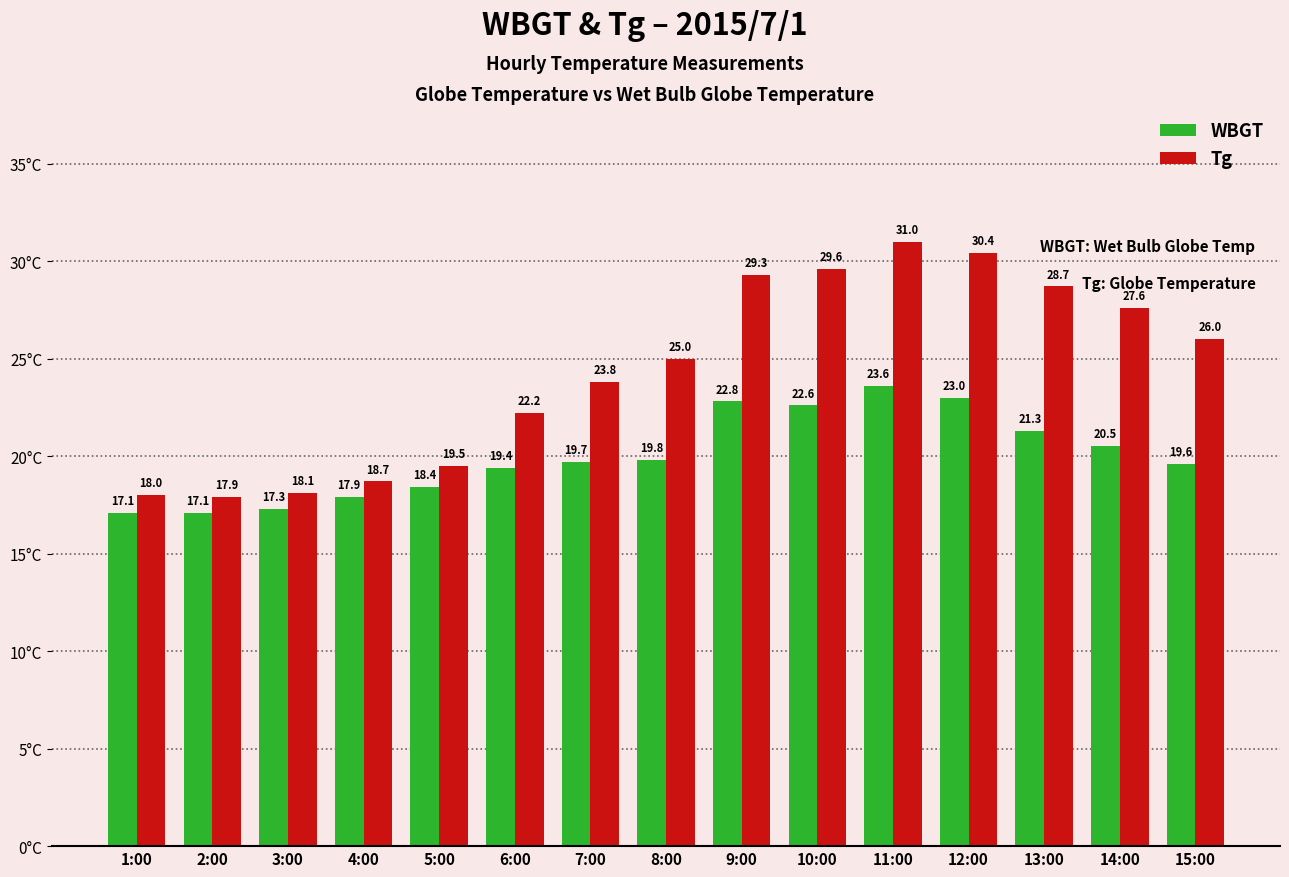

What are all the series names shown in the legend?

WBGT, Tg